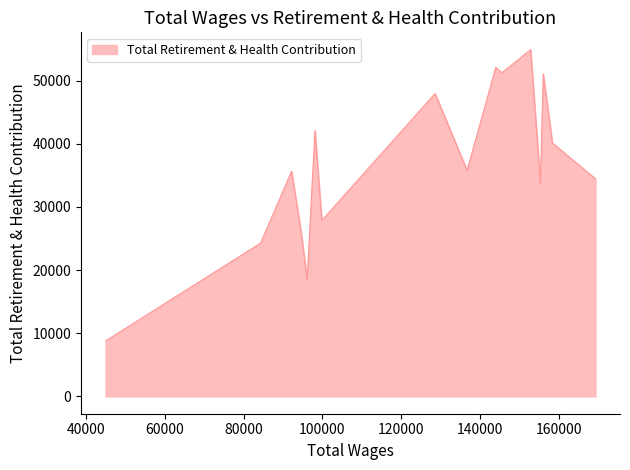

List the labels in order of value, smallest first.

45019.0, 96117.0, 84311.0, 94763.0, 99842.0, 155265.0, 169237.0, 92192.0, 136679.0, 158299.0, 98113.0, 128571.0, 155985.0, 145499.0, 143955.0, 152785.0